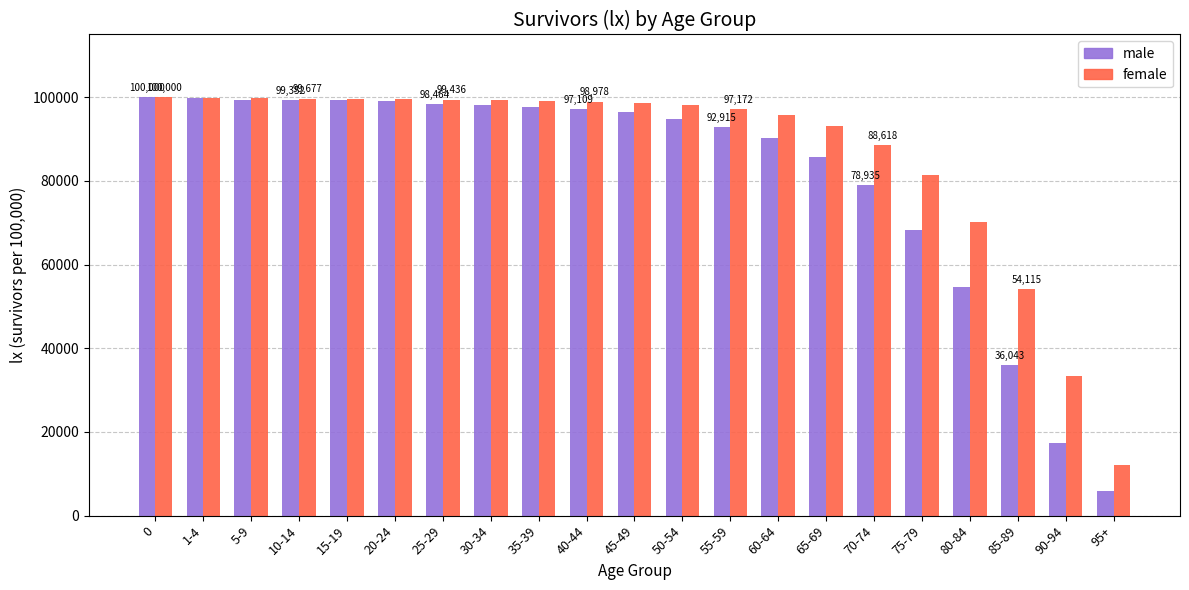

Which category has the lowest value across all series?

95+